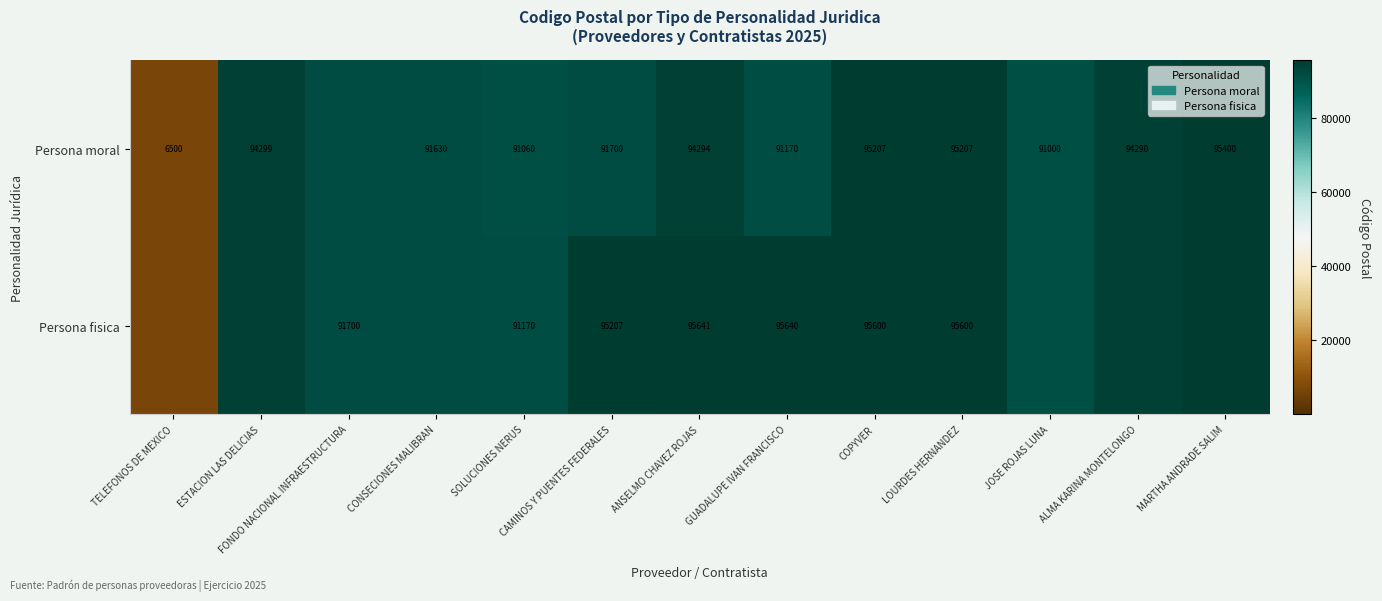

What is the sum of the Persona moral values at CAMINOS Y PUENTES FEDERALES and ESTACION LAS DELICIAS?

185999